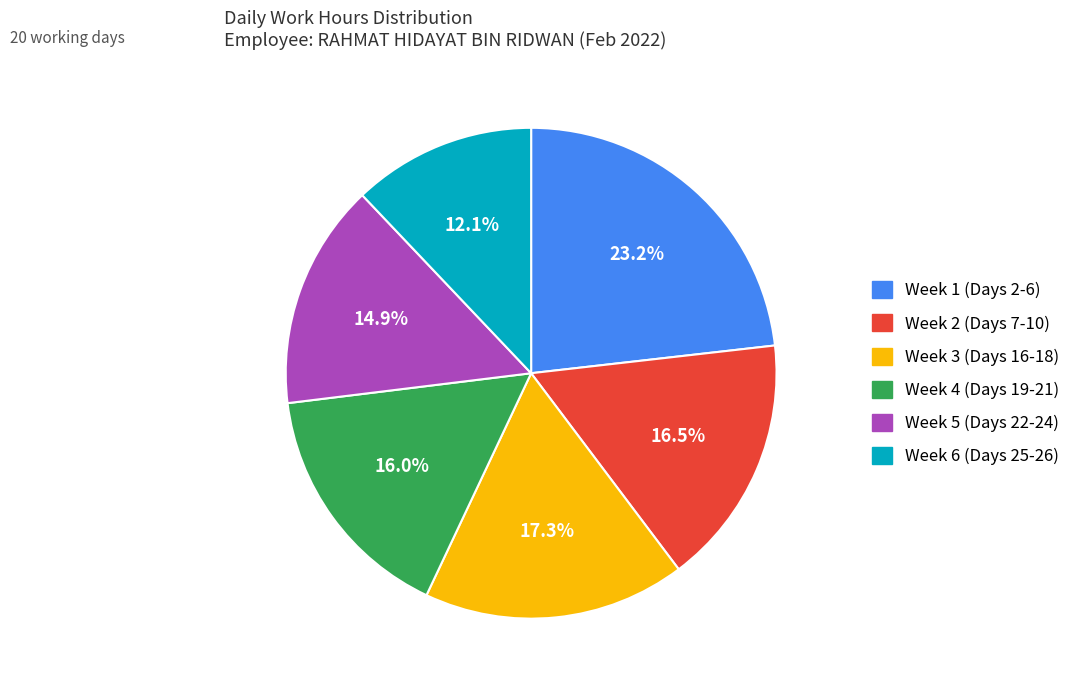

Does any single category account for the majority?

No